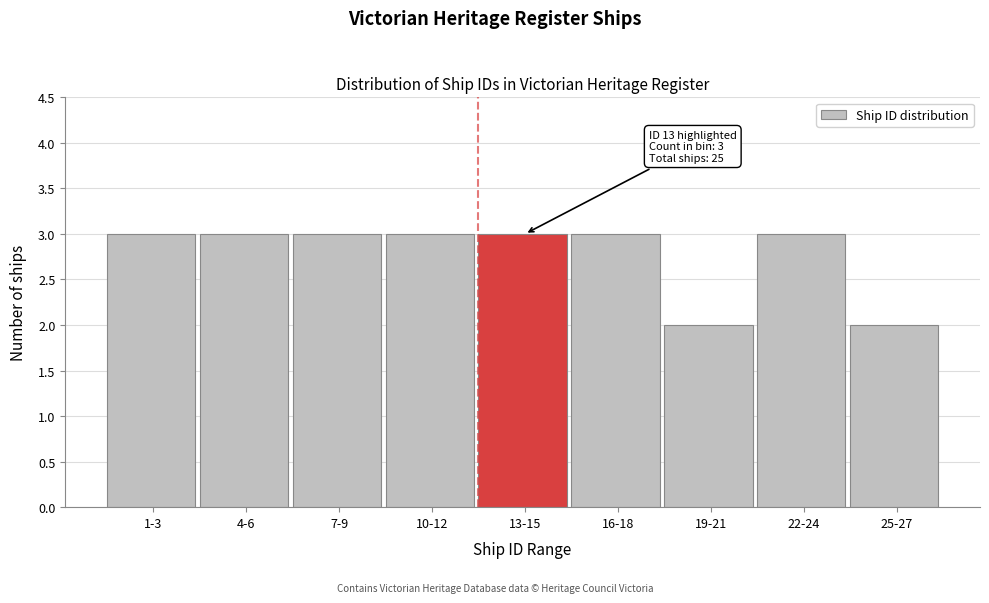

Reading left to right, transcribe all the data shown in this chart.

3	3	3	3	3	3	2	3	2